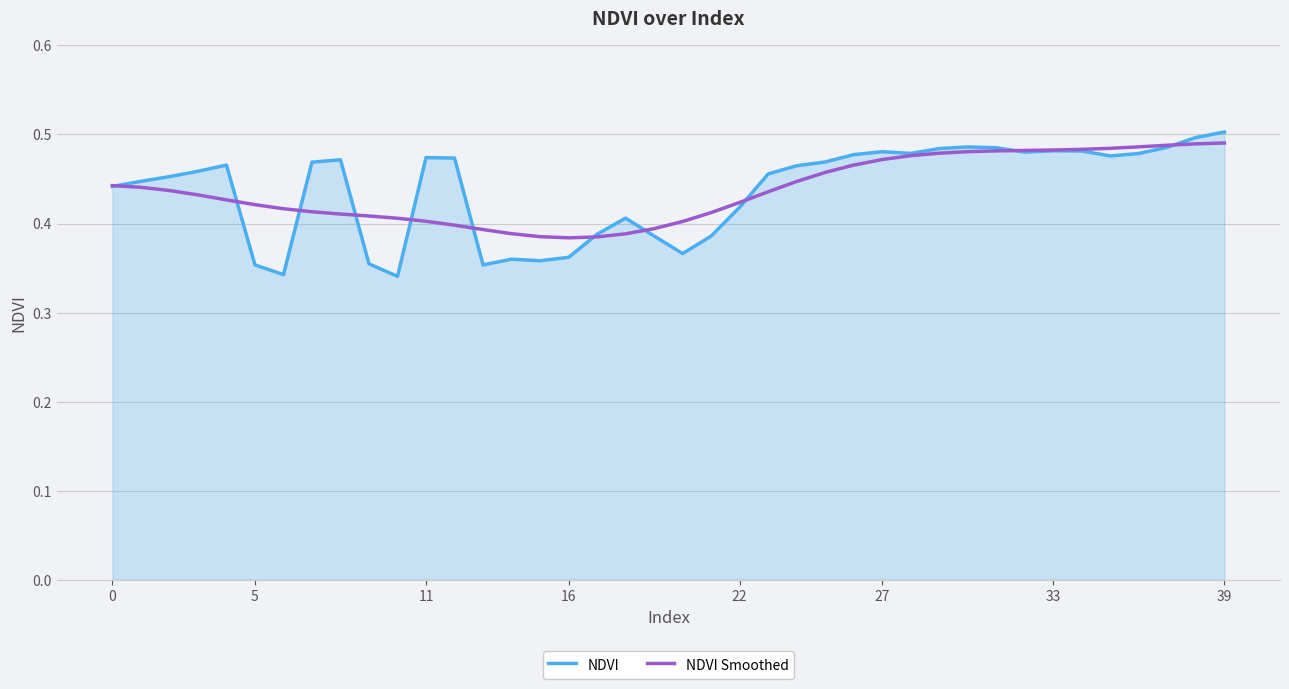

What is the difference between the maximum and minimum values in the NDVI series?

0.2